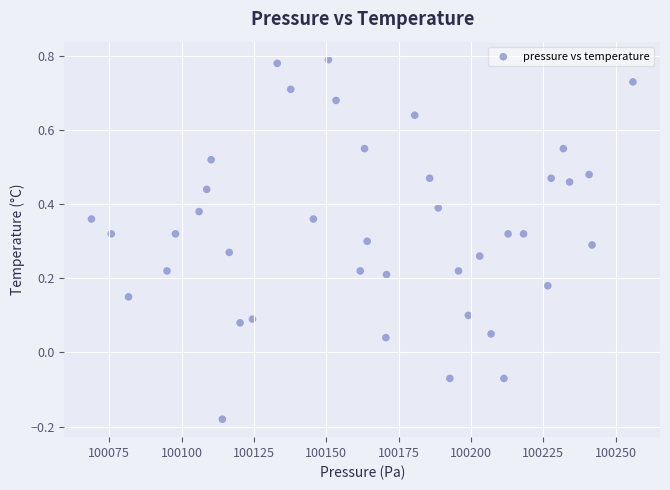

What is the range of X values (max minus min)?

187.1